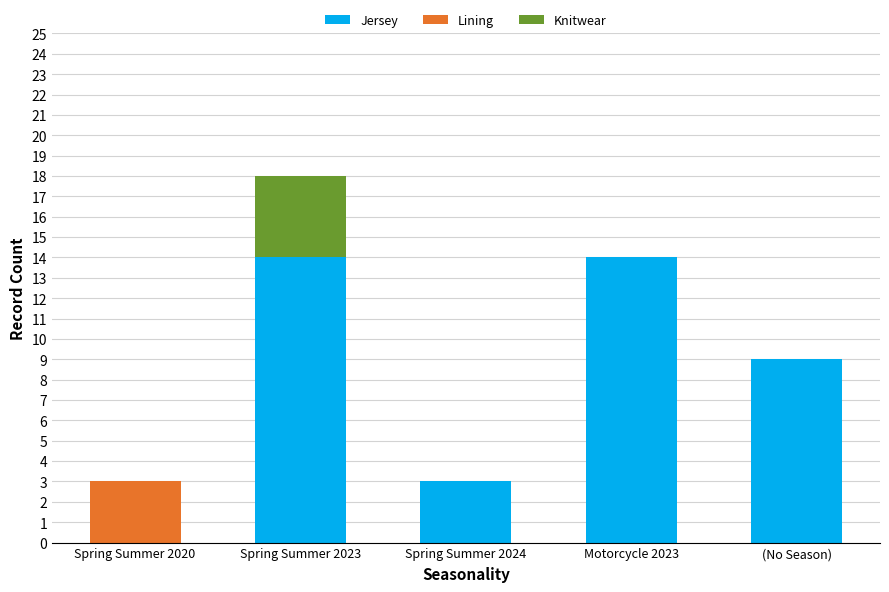

The Jersey series shows 5 at Spring Summer 2024. True or false?

False